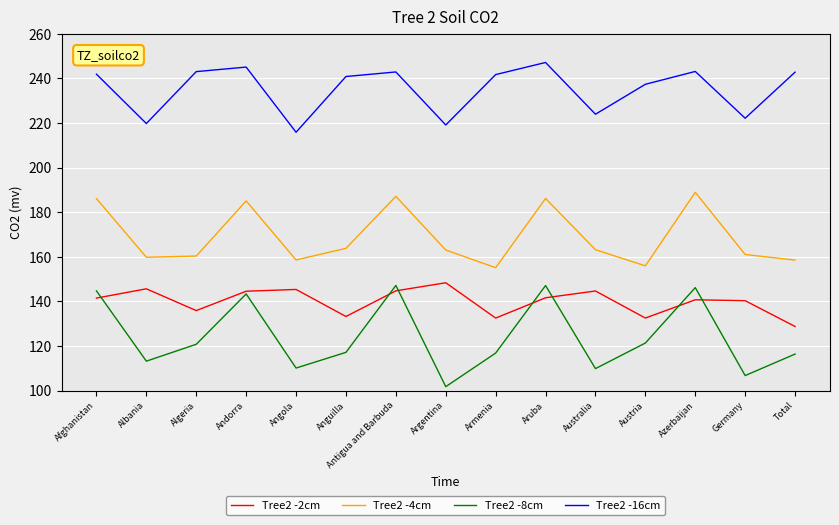

What is the approximate value of Tree2 -2cm at Albania?

145.6